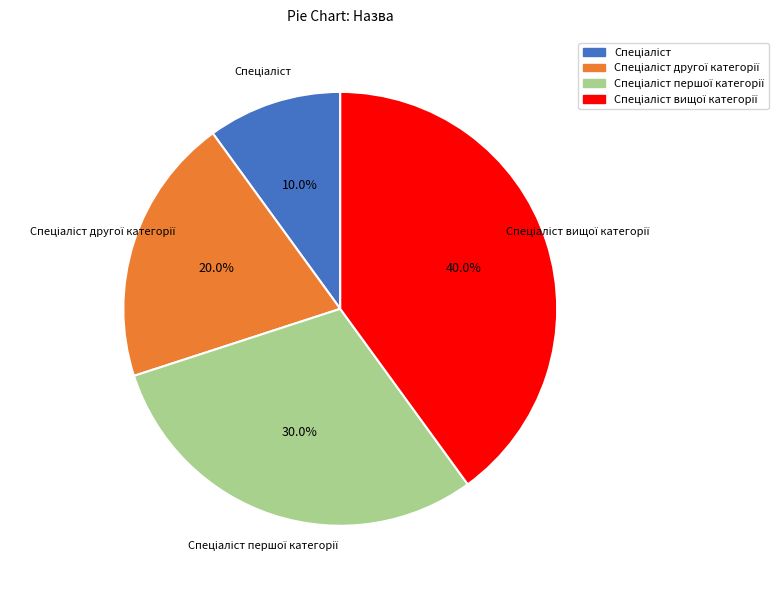

Is there a majority slice in this chart?

No